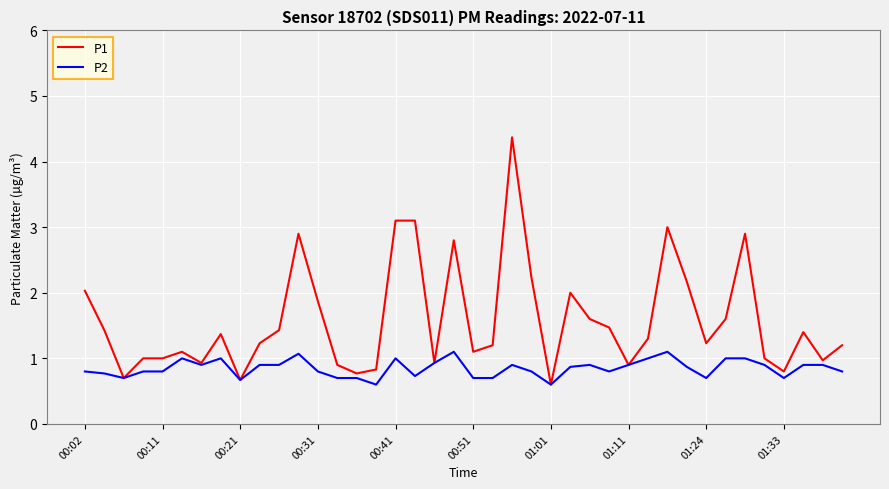

Count the P2 values in the range 0 to 1.

37